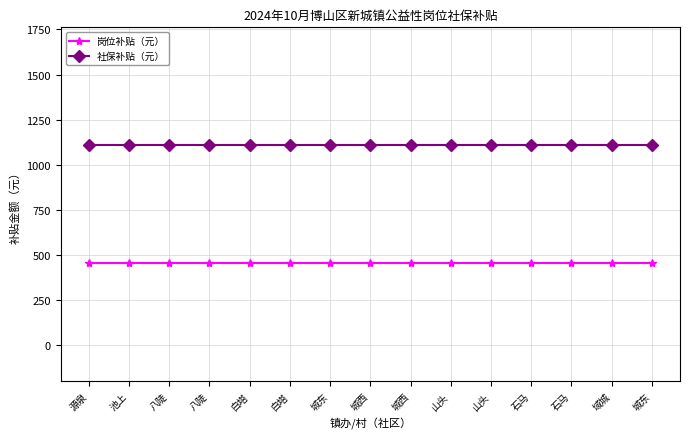

What is the total value across all series at 池上?

1563.3